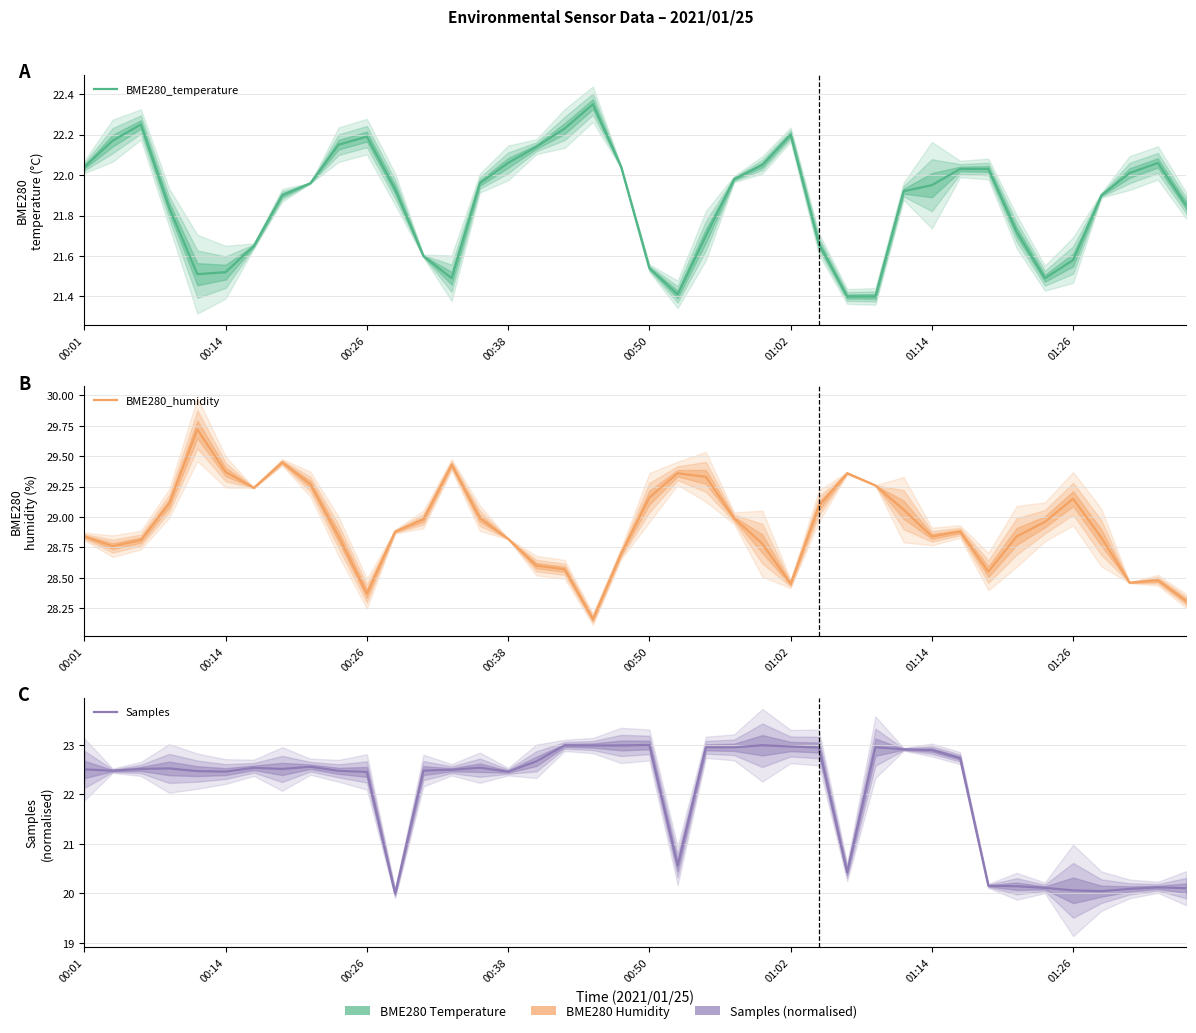

What is the average value of the Samples series?

22.0